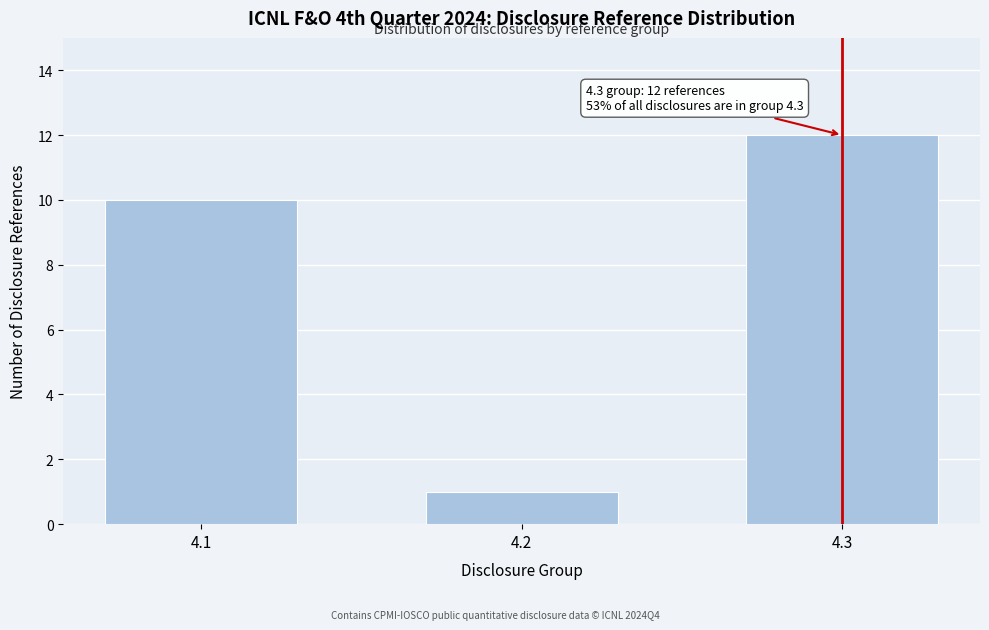

Reading left to right, transcribe all the data shown in this chart.

10	1	12